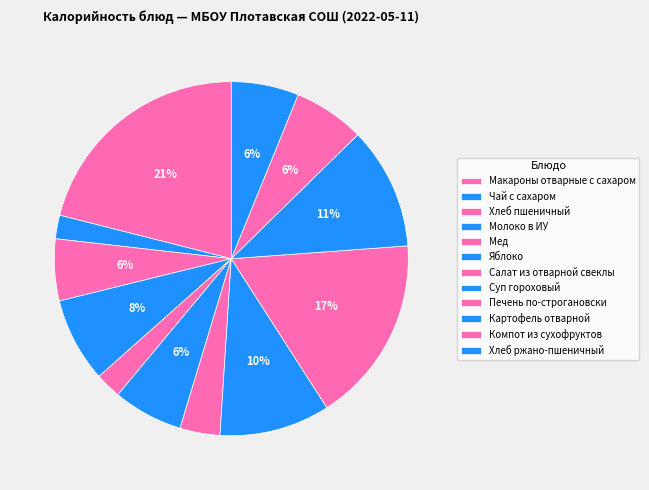

Rank the categories by value from highest to lowest.

Макароны отварные с сахаром, Печень по-строгановски, Картофель отварной, Суп гороховый, Молоко в ИУ, Компот из сухофруктов, Яблоко, Хлеб ржано-пшеничный, Хлеб пшеничный, Салат из отварной свеклы, Мед, Чай с сахаром